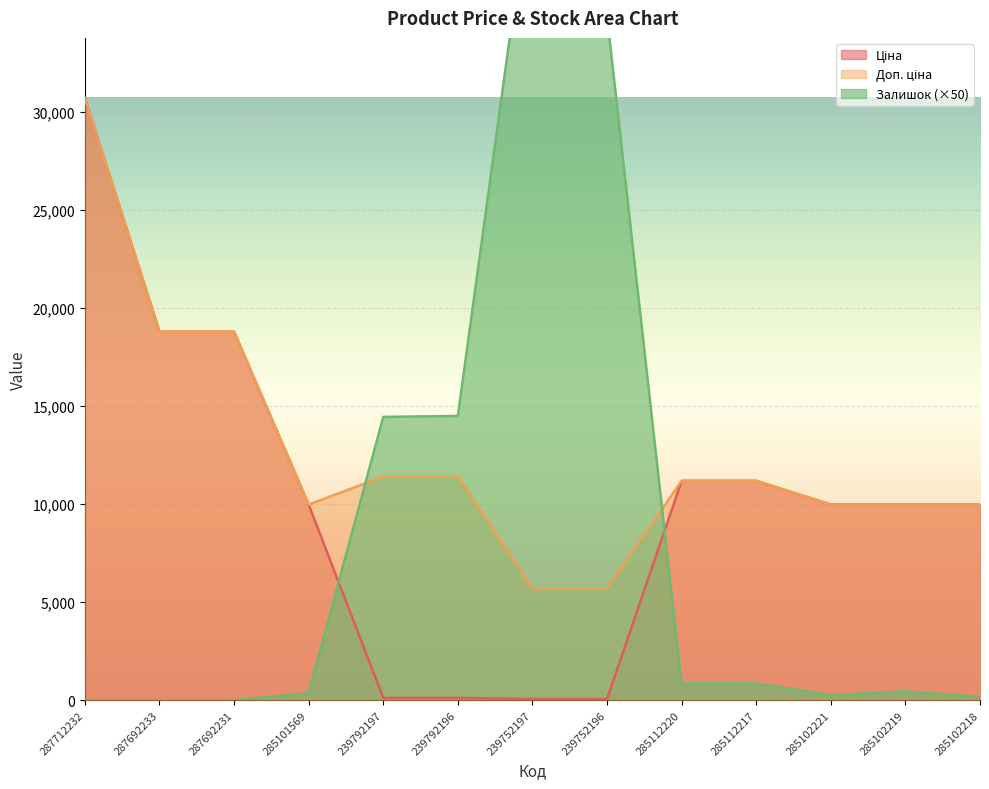

What is the label of the 11th point from the right?

287692231